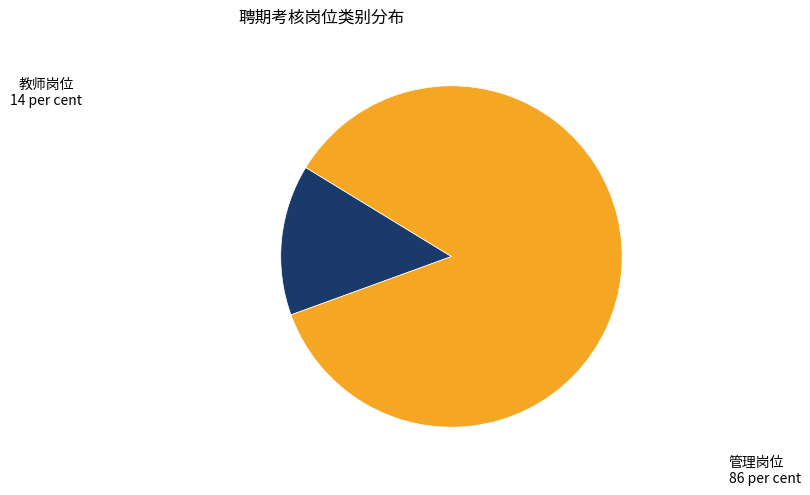

What is the ratio of the value at 管理岗位 to the value at 教师岗位?

6.0